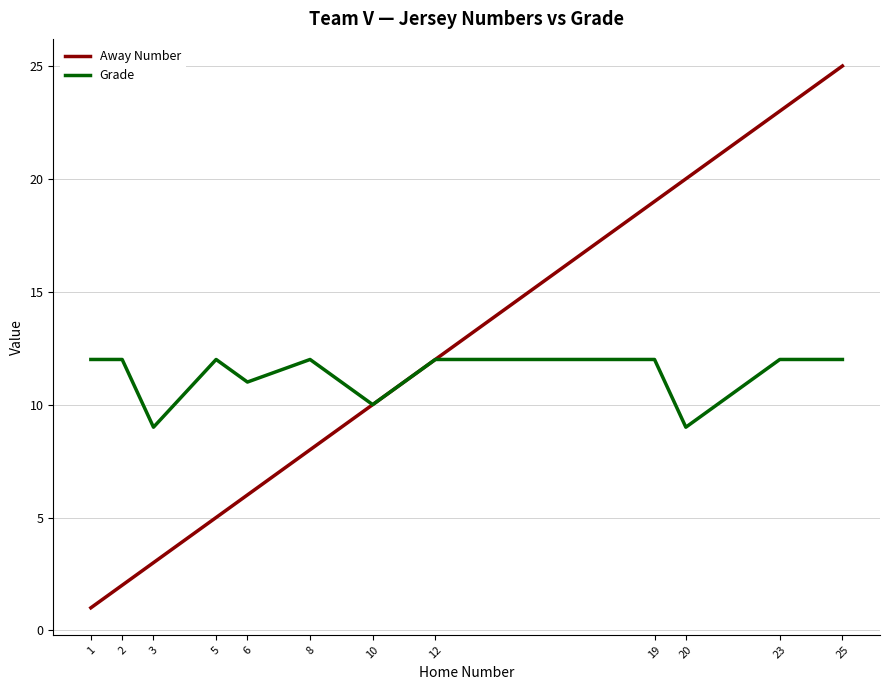

Reading left to right, transcribe all the data shown in this chart.

Away Number: 1=1	2=2	3=3	5=5	6=6	8=8	10=10	12=12	19=19	20=20	23=23	25=25
Grade: 1=12	2=12	3=9	5=12	6=11	8=12	10=10	12=12	19=12	20=9	23=12	25=12